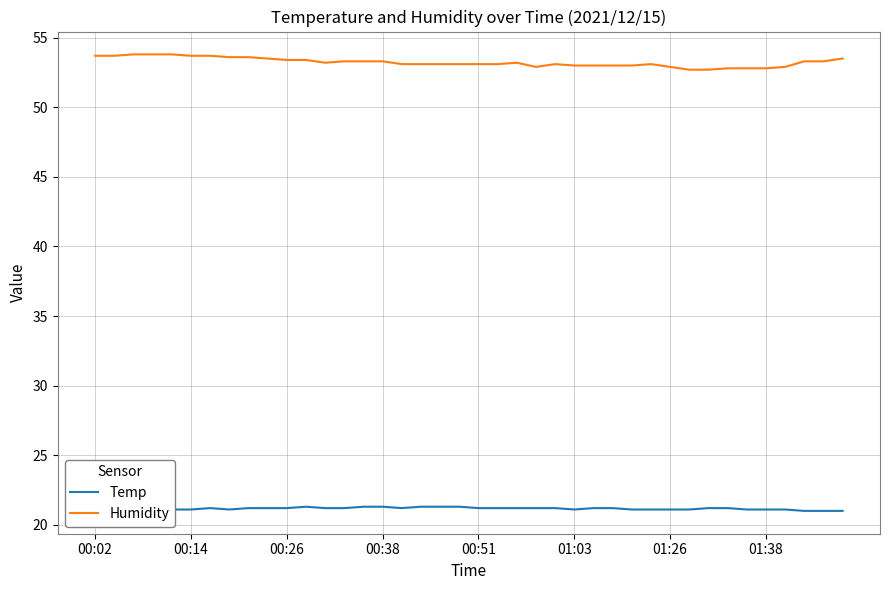

Which series has the largest total across all categories?

Humidity